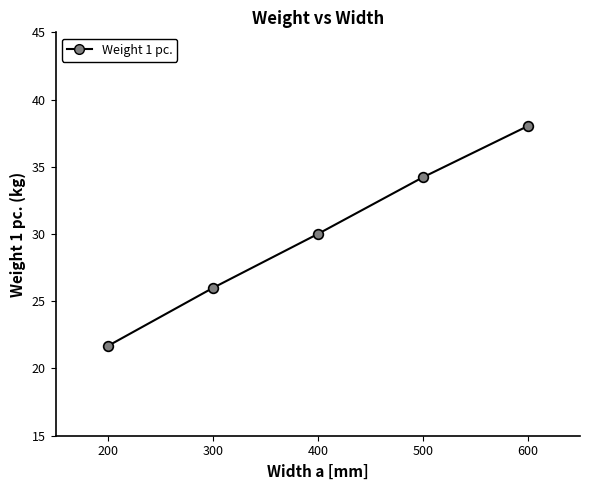

List the labels in order of value, largest first.

600, 500, 400, 300, 200